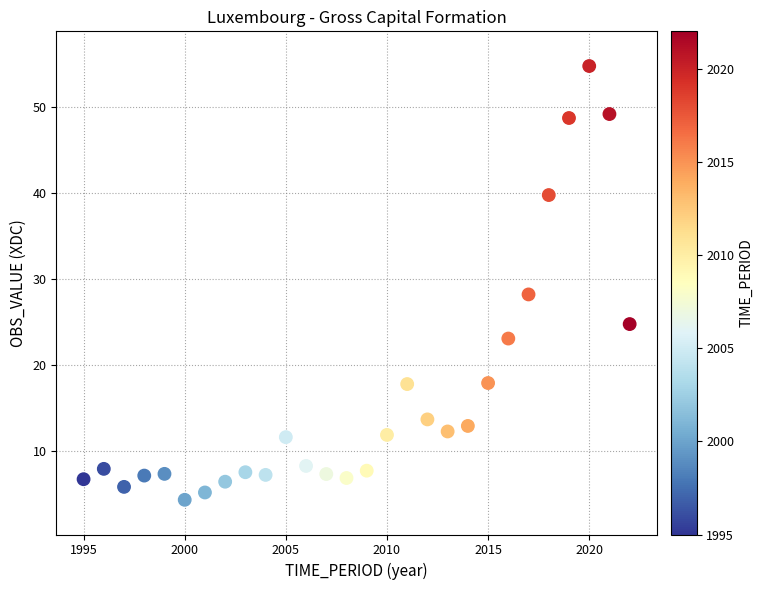

What is the range of Y values (max minus min)?

50.3